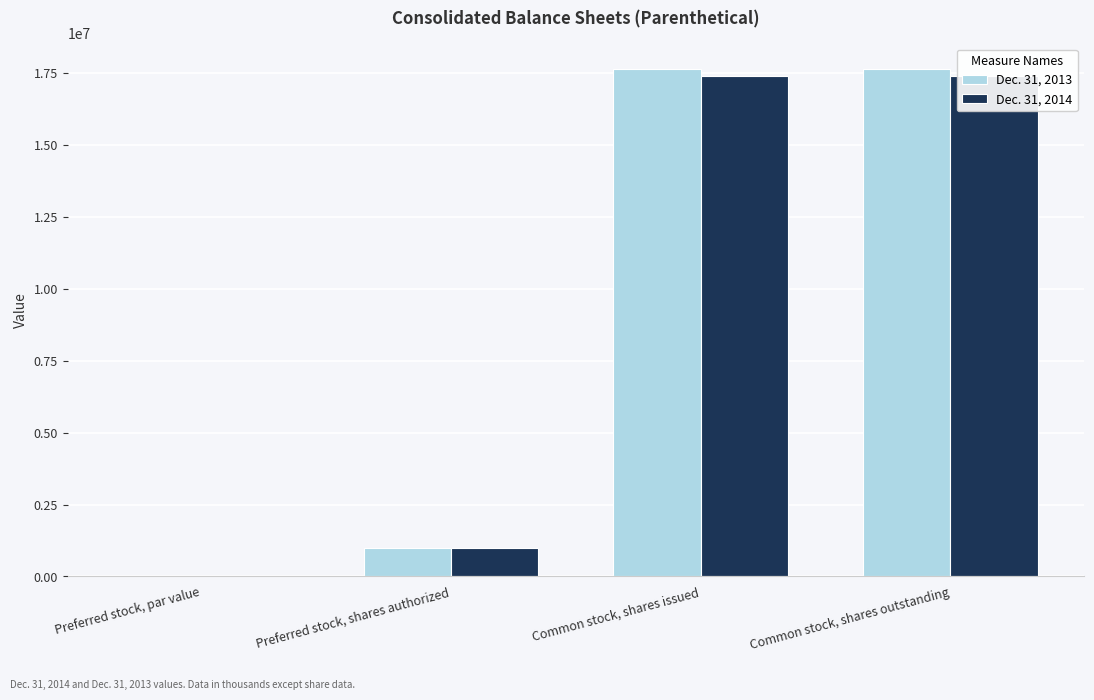

What is the difference between the maximum and minimum values in the Dec. 31, 2013 series?

17660356.0